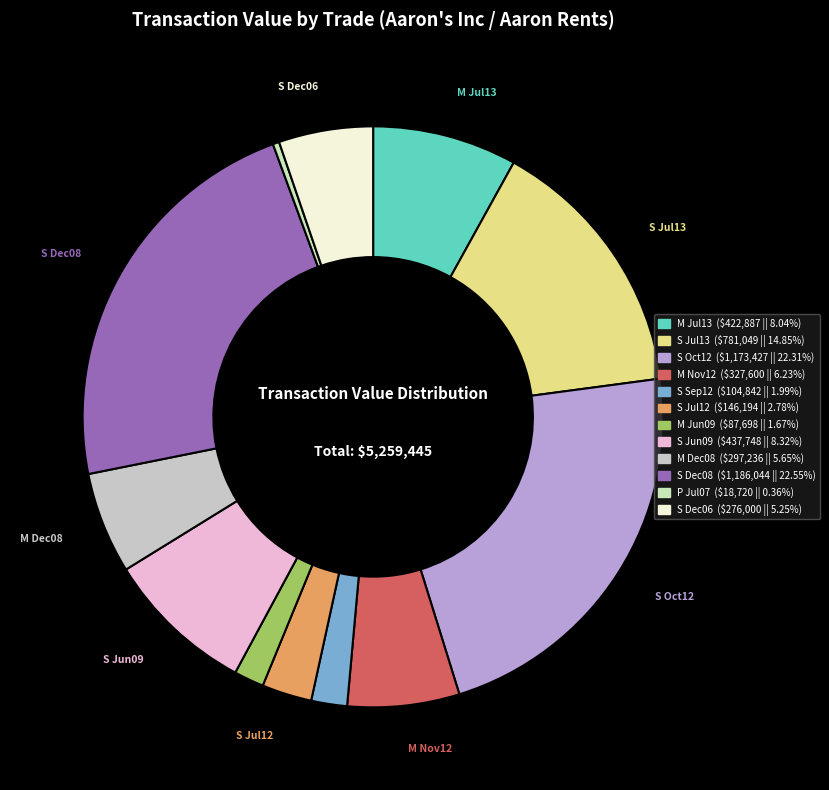

What is the smallest slice in the pie chart?

P (2007-07-27)